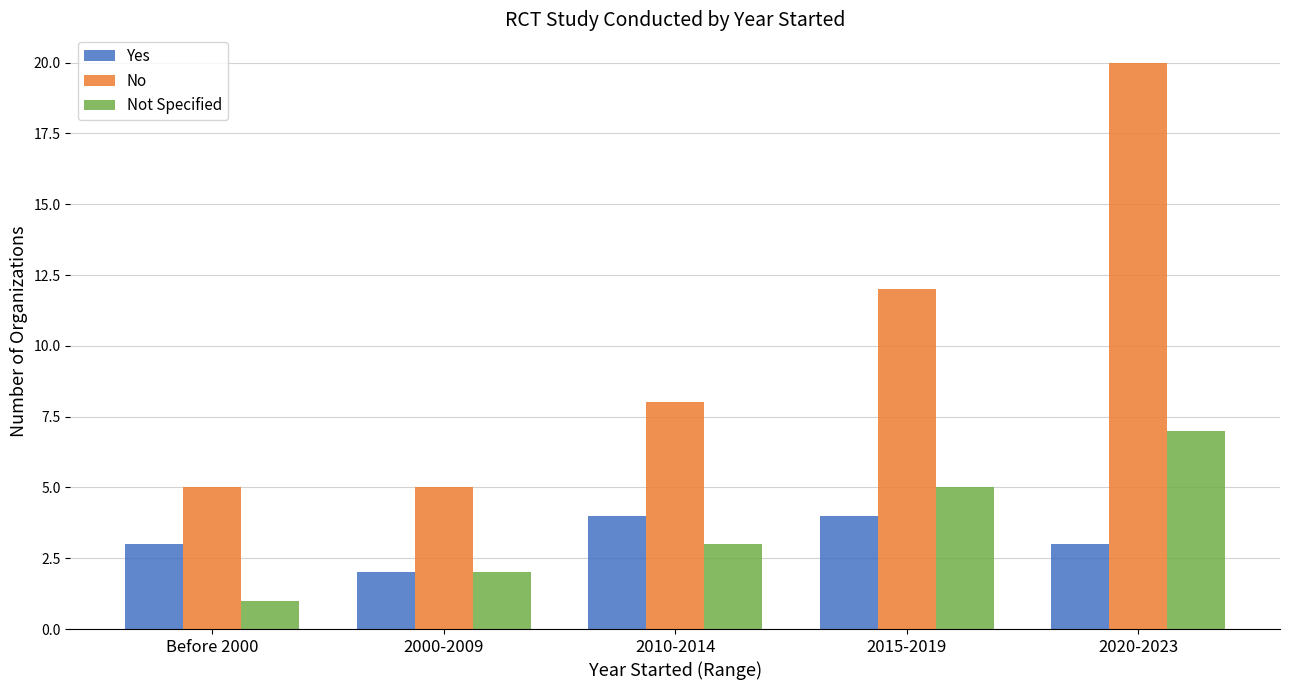

Which series changed the most between Before 2000 and 2015-2019?

No